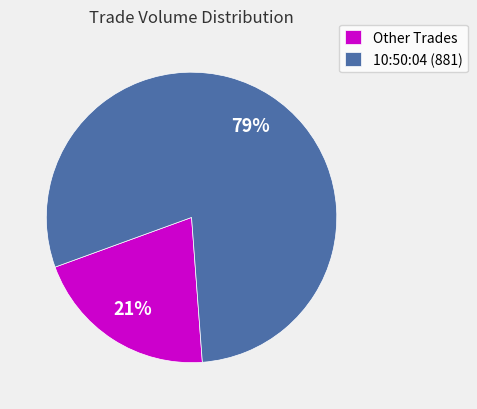

Count the number of slices in the pie.

2